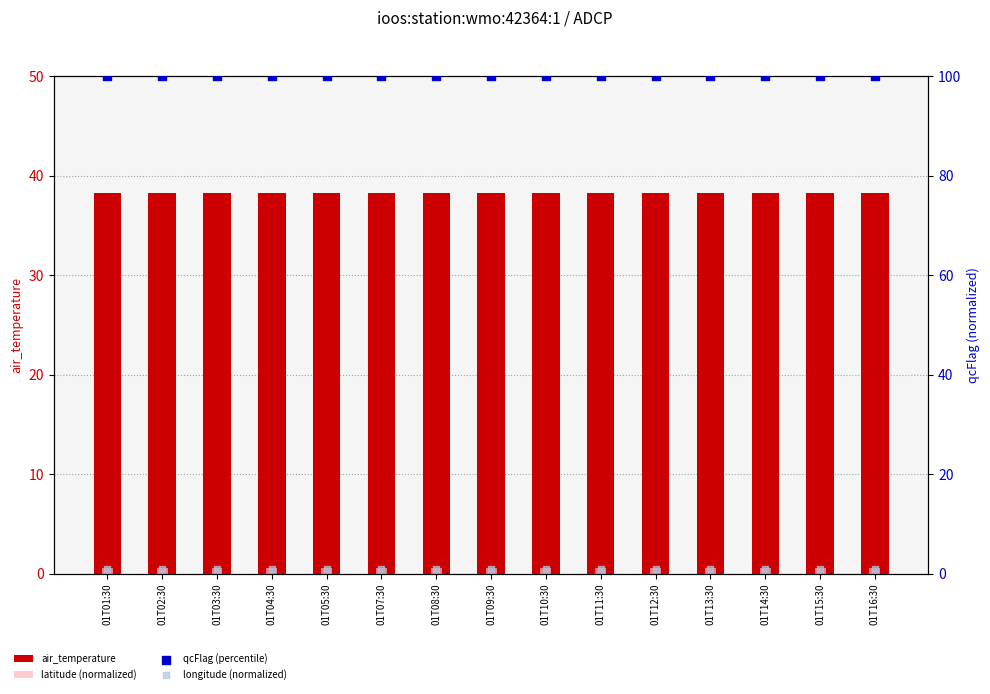

Which series has the widest spread of Y values?

air_temperature